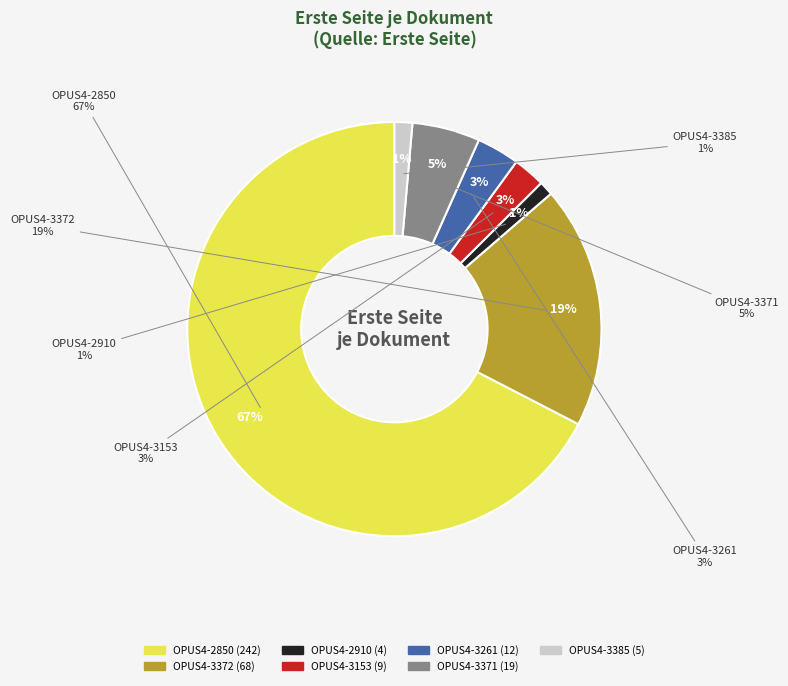

What is the total percentage of OPUS4-3372 and OPUS4-3371?

24.2%